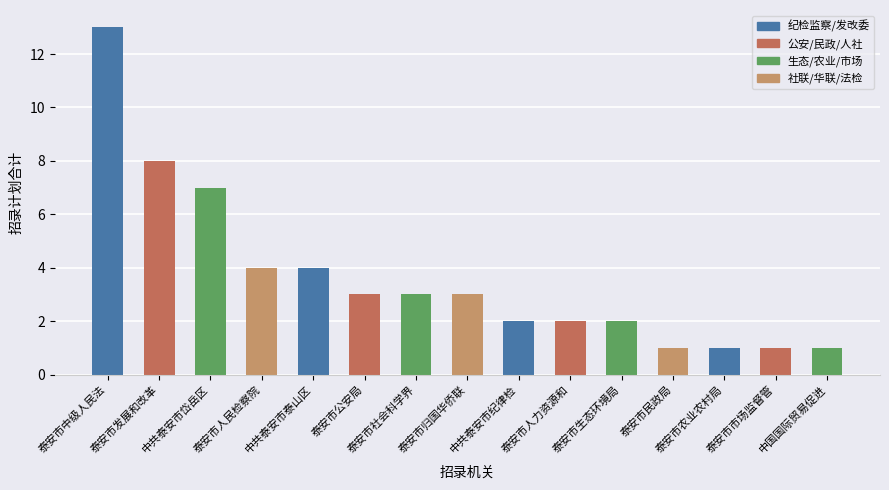

Where does the data first go above 3?

泰安市中级人民法